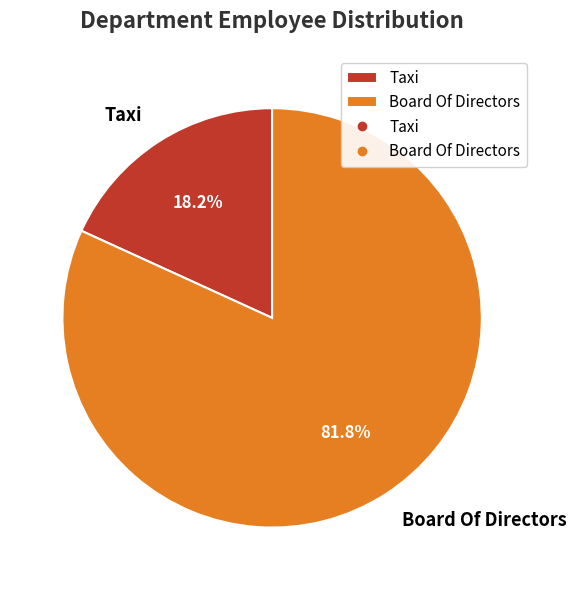

Rank the categories by value from highest to lowest.

Board Of Directors, Taxi